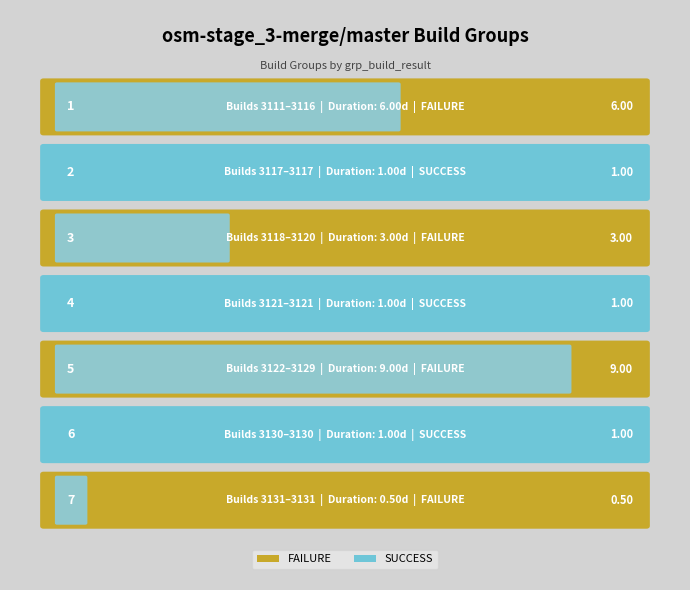

Reading left to right, what are all the values shown in this chart?

min_build: 1=3111.0	2=3117.0	3=3118.0	4=3121.0	5=3122.0	6=3130.0	7=3131.0
max_build: 1=3116.0	2=3117.0	3=3120.0	4=3121.0	5=3129.0	6=3130.0	7=3131.0
duration: 1=6.0	2=1.0	3=3.0	4=1.0	5=9.0	6=1.0	7=0.5